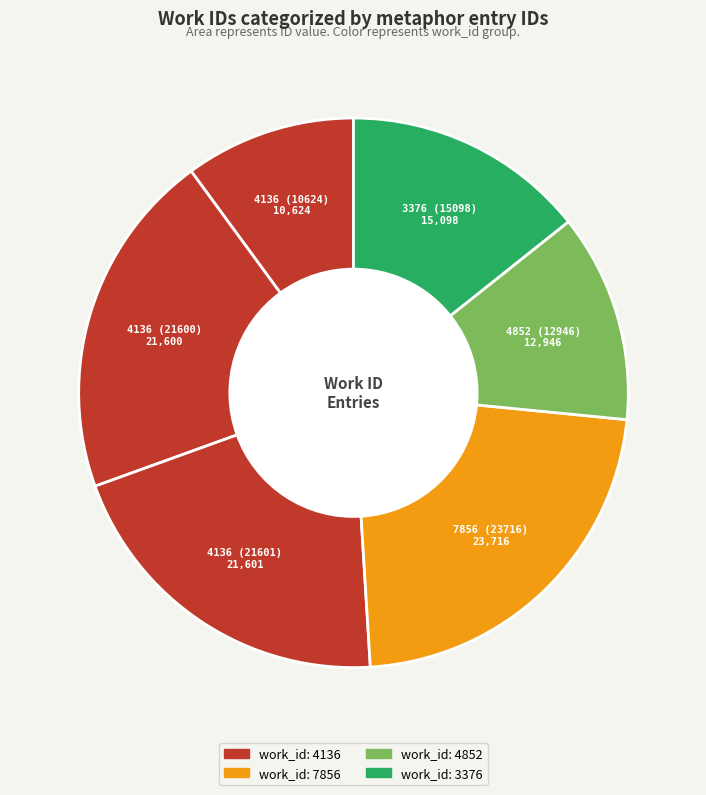

Is 3376 (15098) the majority of the pie?

No